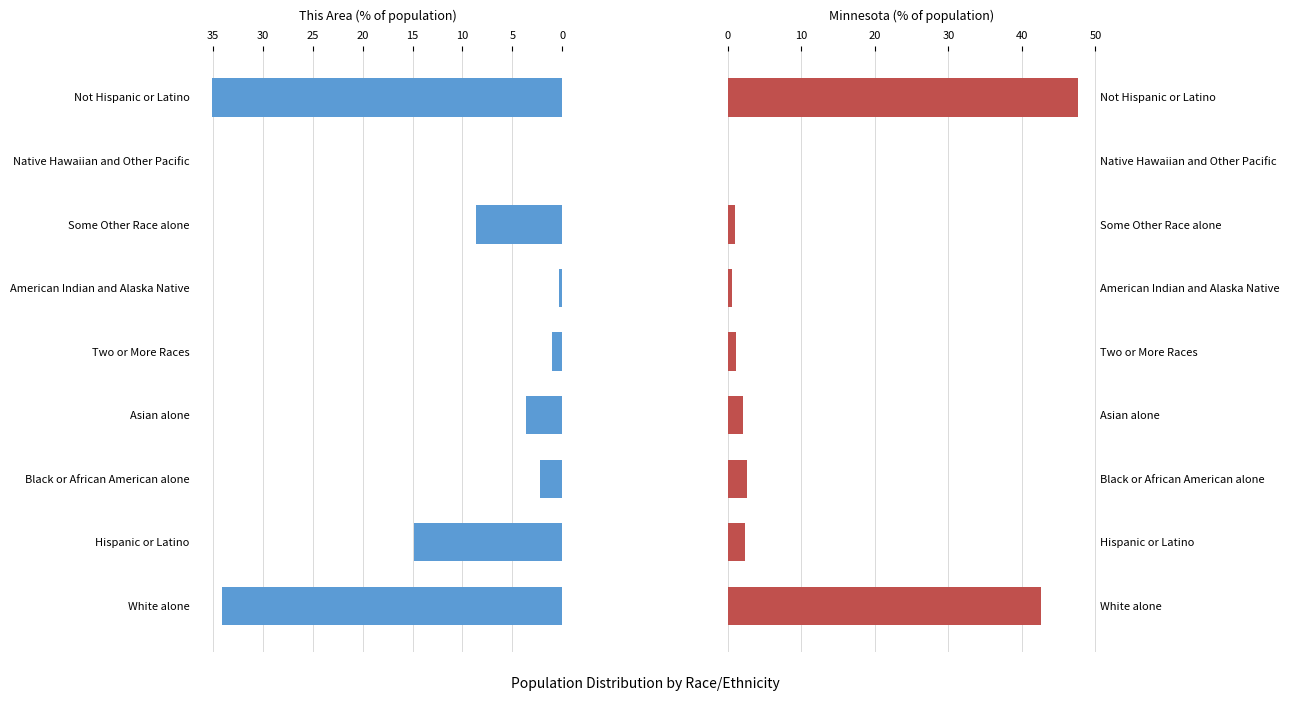

Count the number of categories in the chart.

9